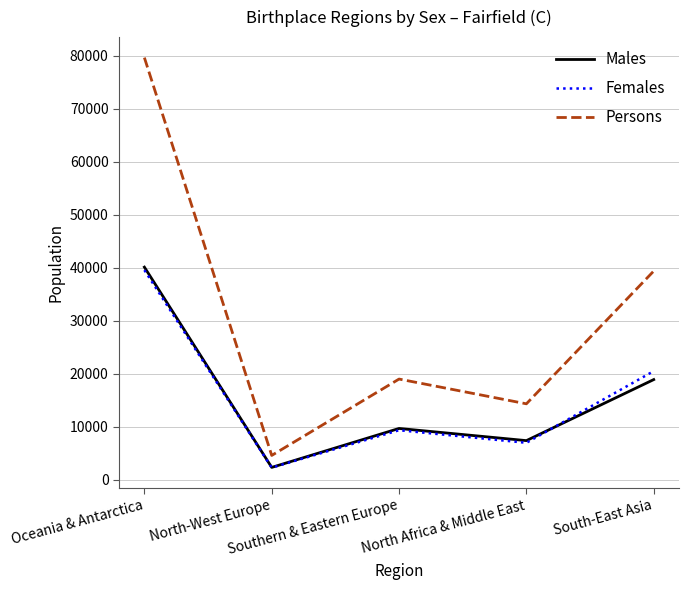

Which series has the largest total across all categories?

Persons